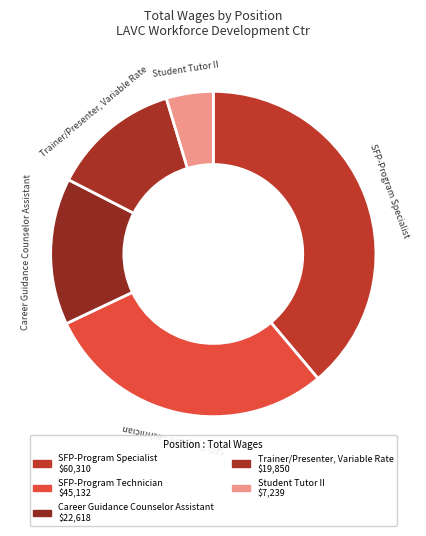

How many slices are in this pie chart?

5